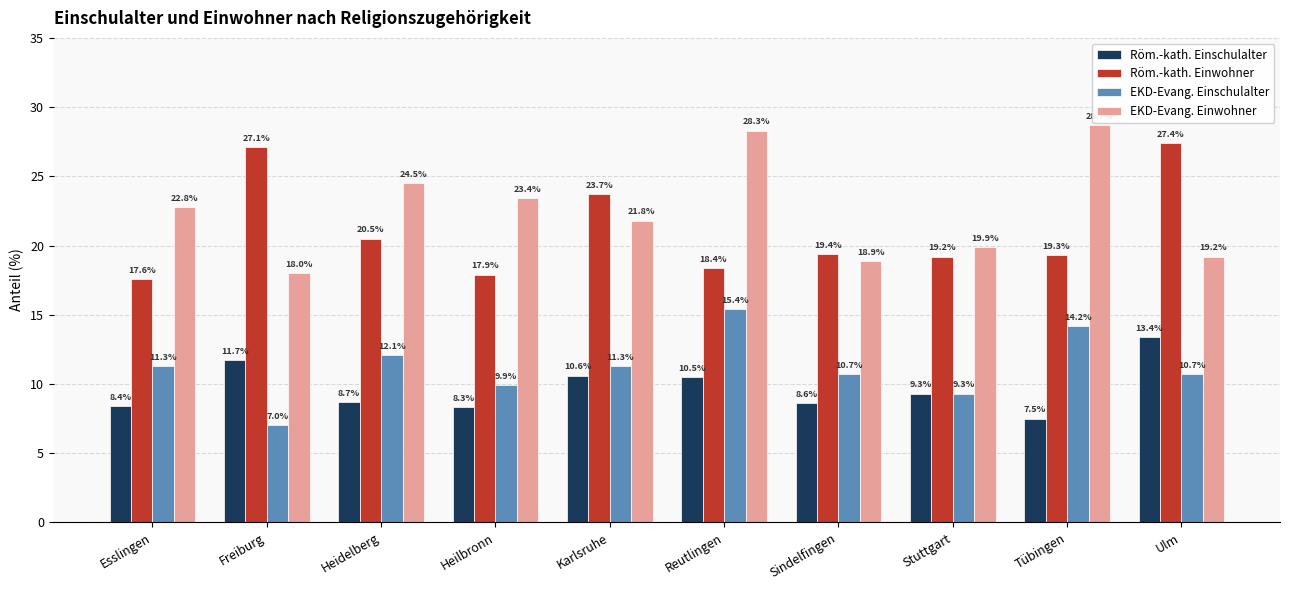

Is it true that EKD-Evang. Einschulalter equals 3.6 at Freiburg?

False